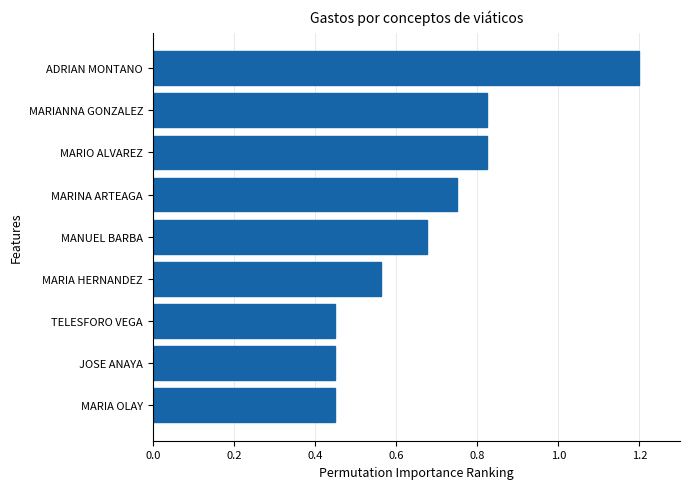

How many bars are there in total?

9